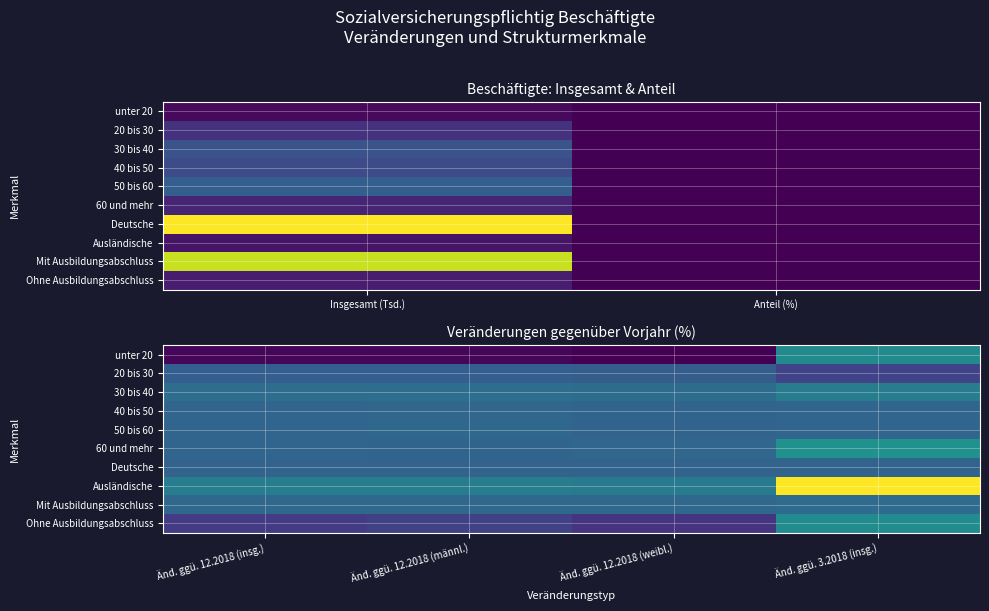

What is the minimum value for Deutsche?

0.3